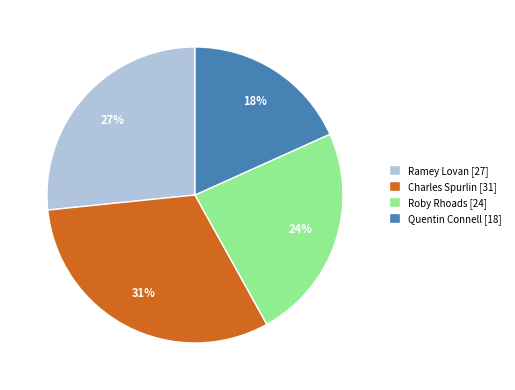

Rank the categories by value from lowest to highest.

Quentin Connell, Roby Rhoads, Ramey Lovan, Charles Spurlin